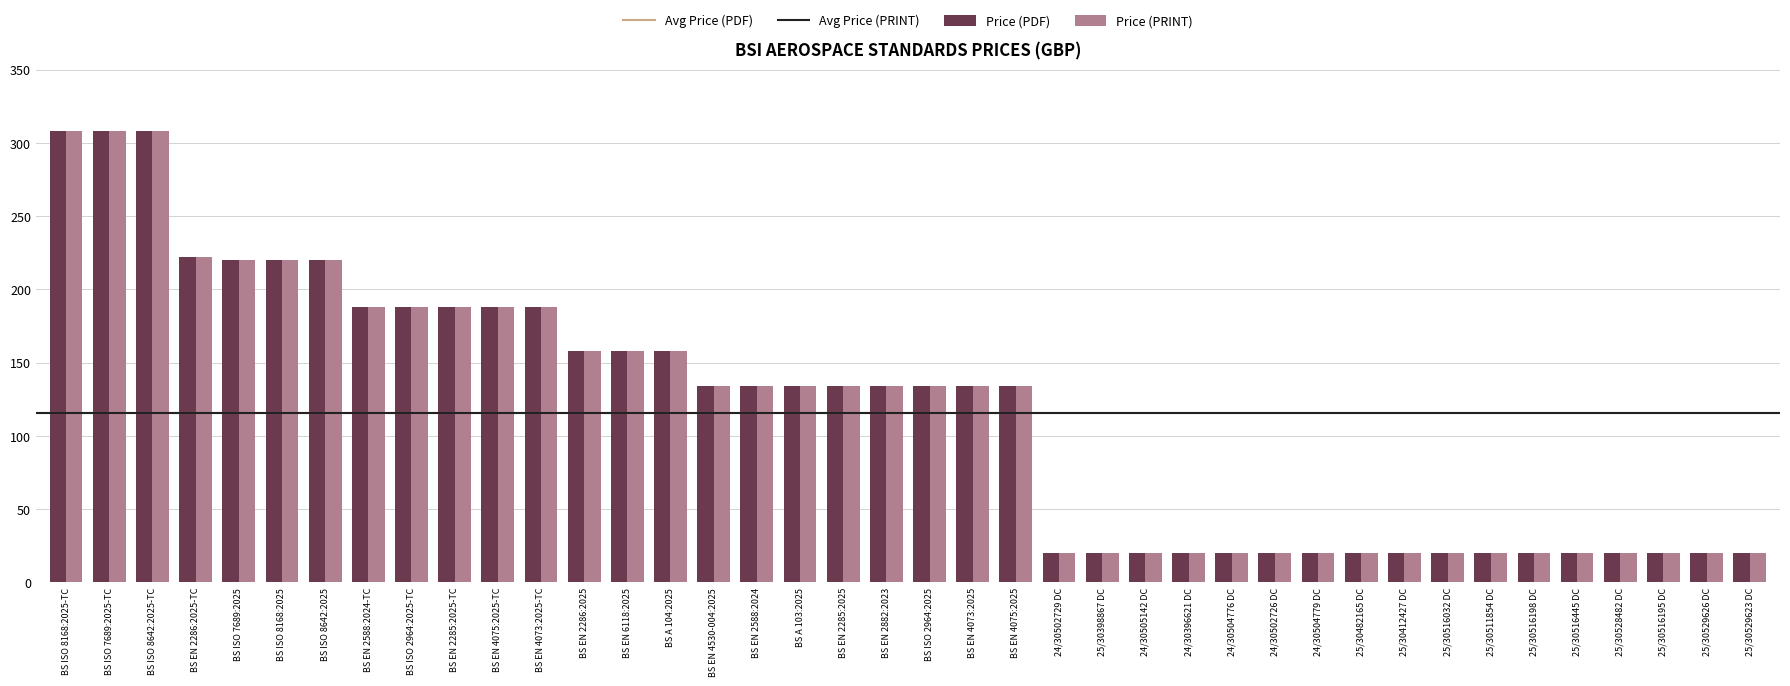

How many distinct data groups are displayed?

2